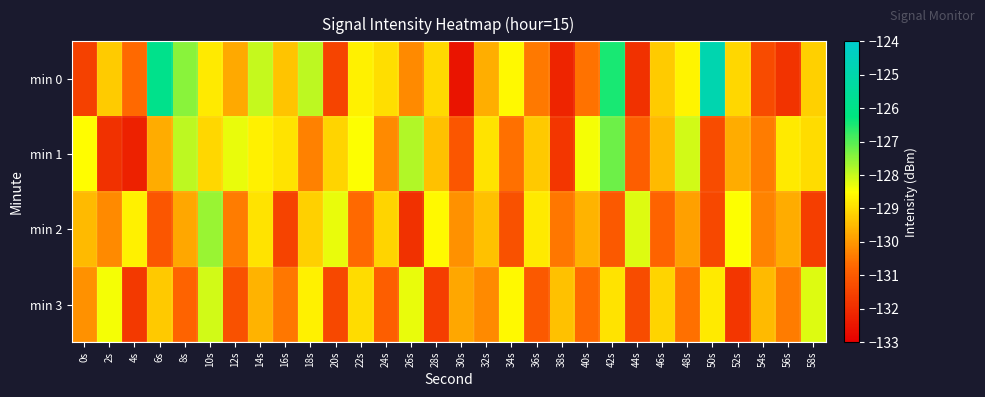

What is the smallest value displayed?

-132.5